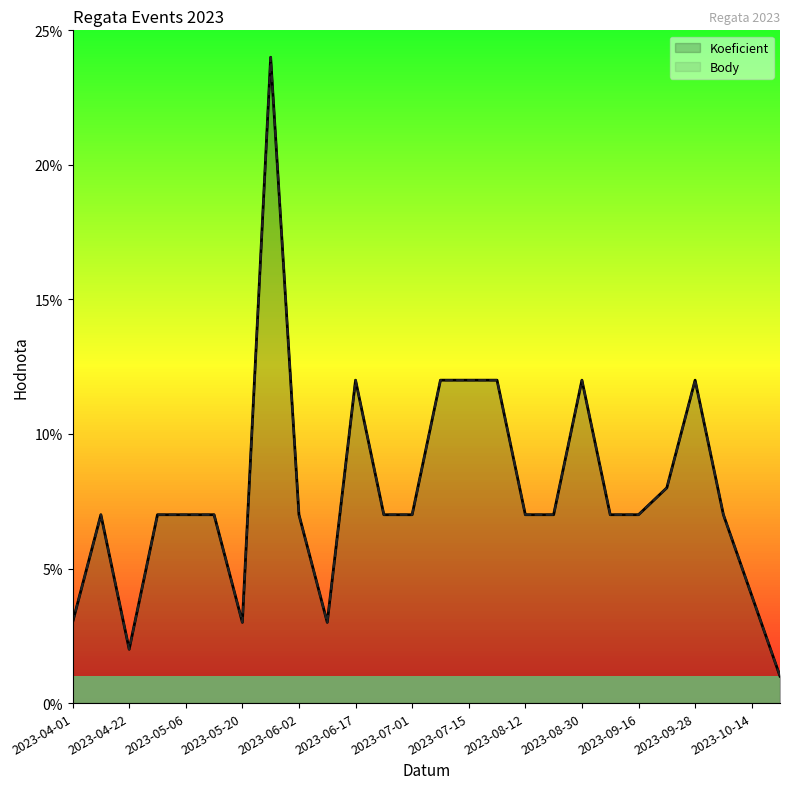

What are all the series names shown in the legend?

Koeficient, Body